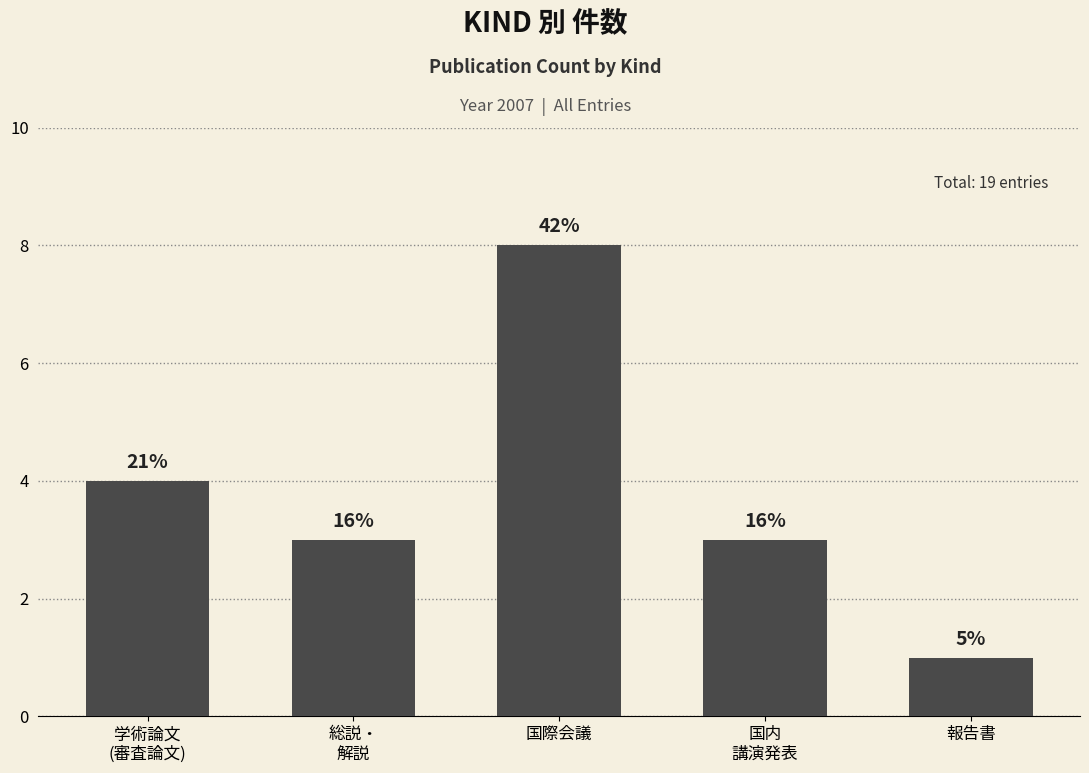

What is the label of the 4th bar from the left?

国内
講演発表